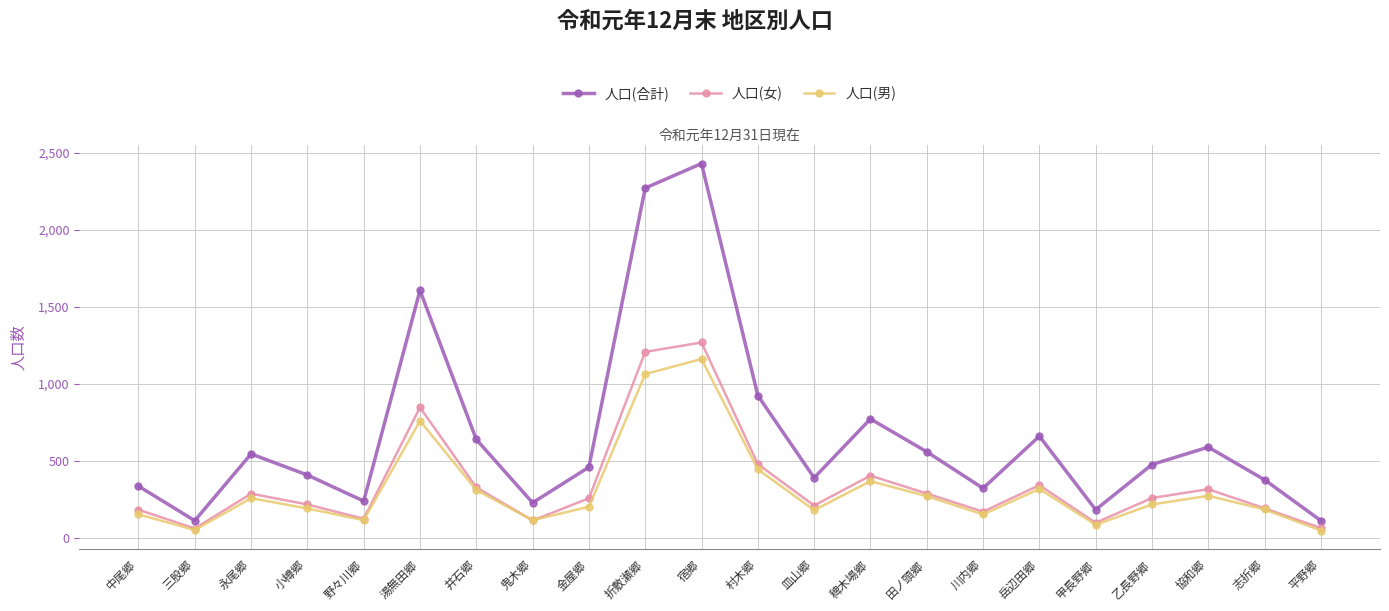

What is the value of the 人口(合計) point at the 12th from the left?

924